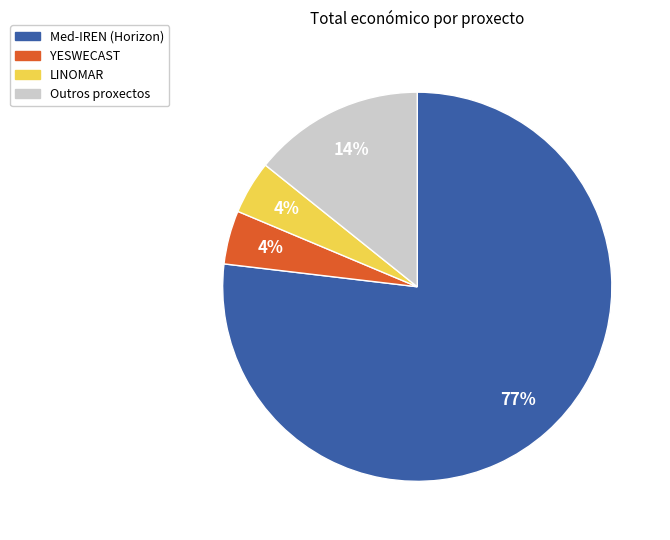

Is there a majority slice in this chart?

Yes